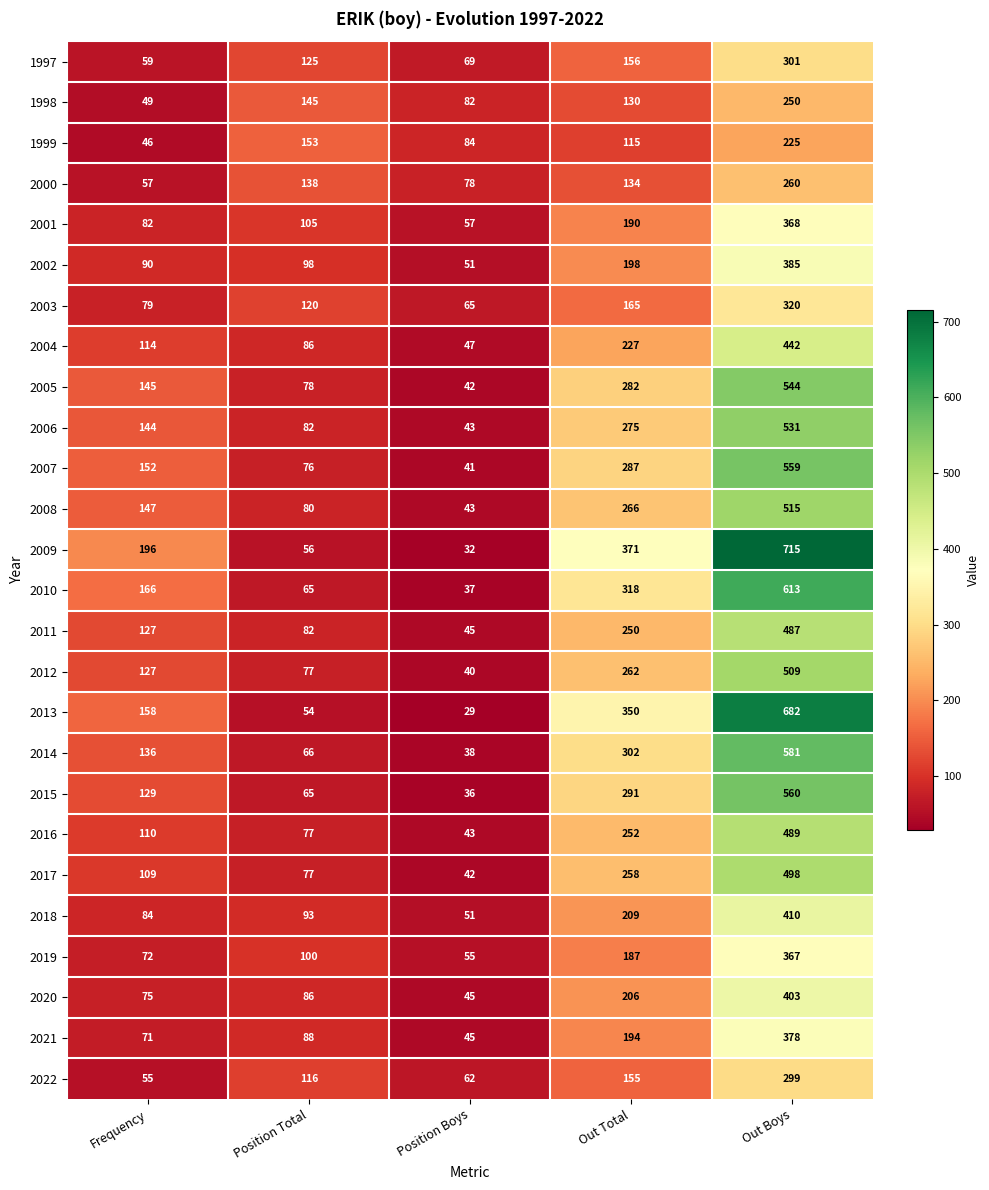

At which category does the chart reach its peak across all series?

Out Boys